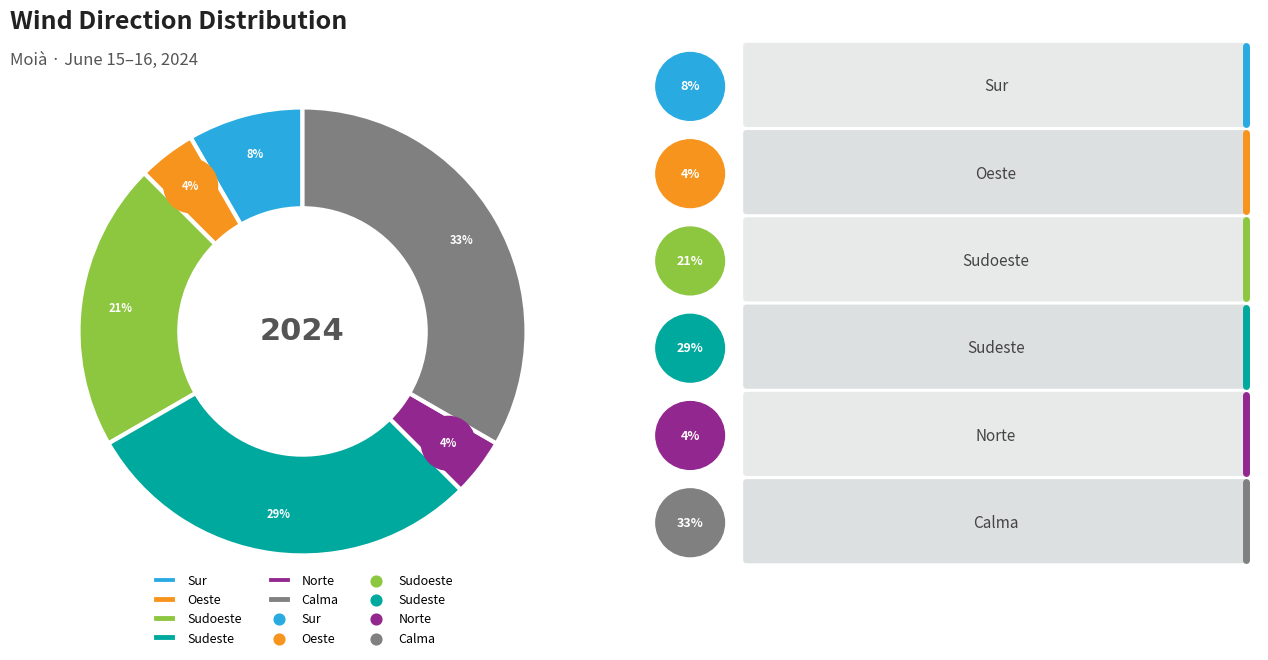

Is it true that Calma is 19% of the pie?

False